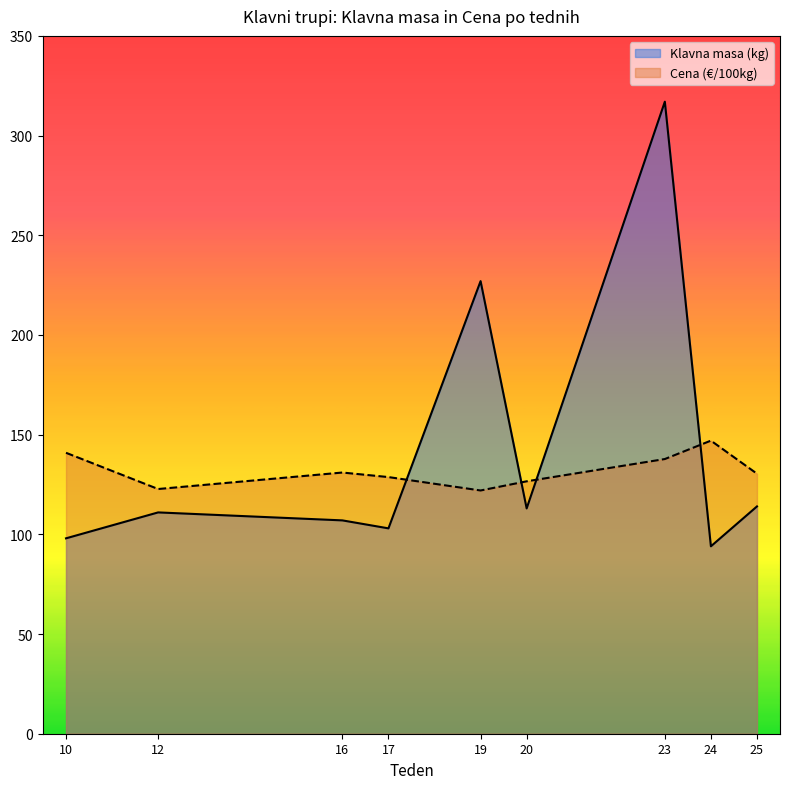

The value of Klavna masa (kg) at 24 is 165.3. True or false?

False